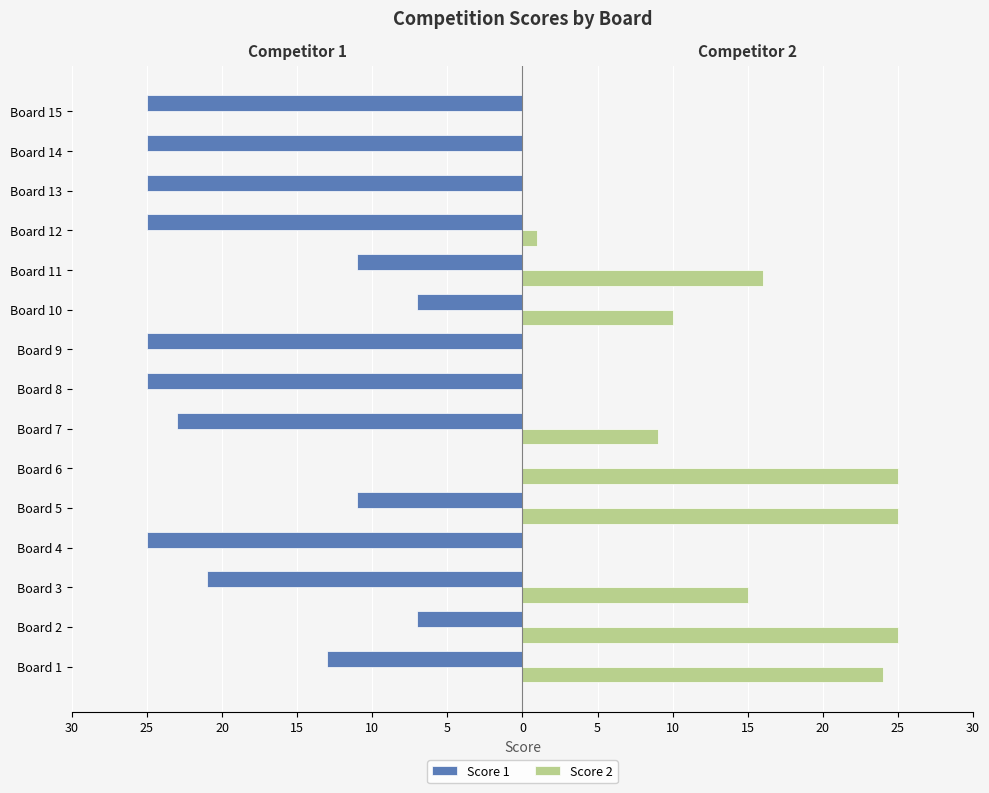

What are all the series names shown in the legend?

Score 1, Score 2